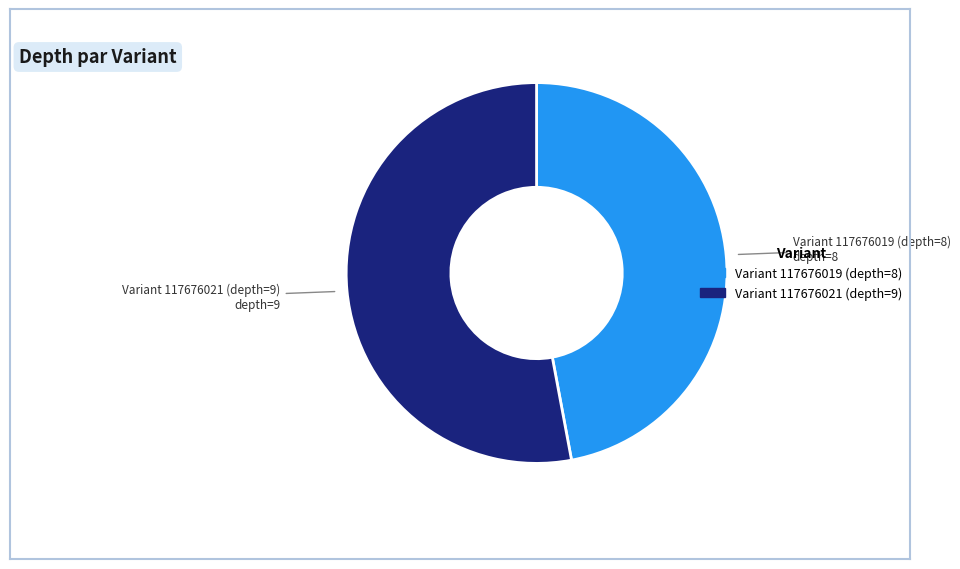

Combined, do Variant 117676021 (depth=9) and Variant 117676019 (depth=8) account for over 50%?

Yes